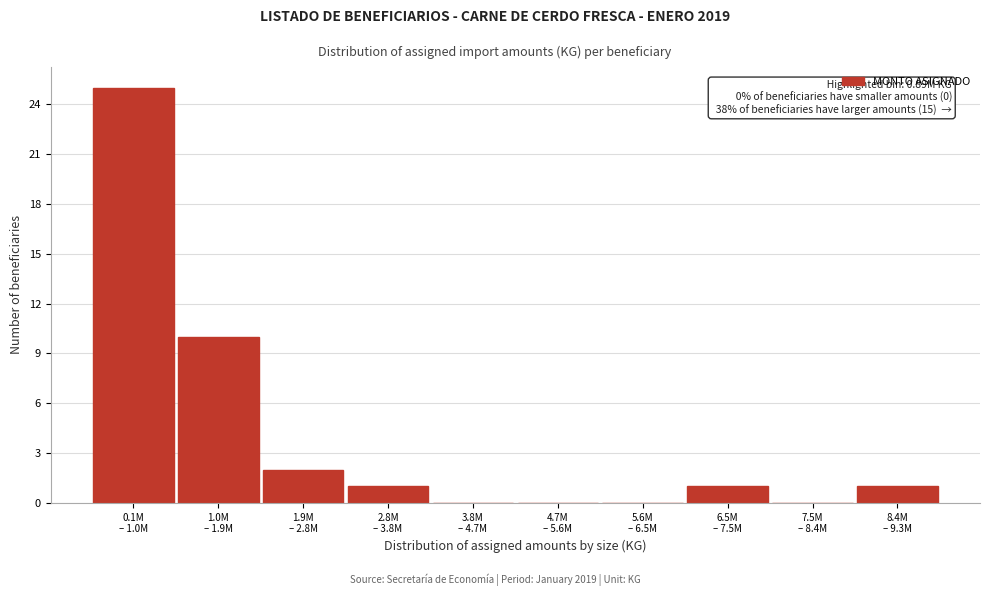

What is the maximum value shown in the chart?

25